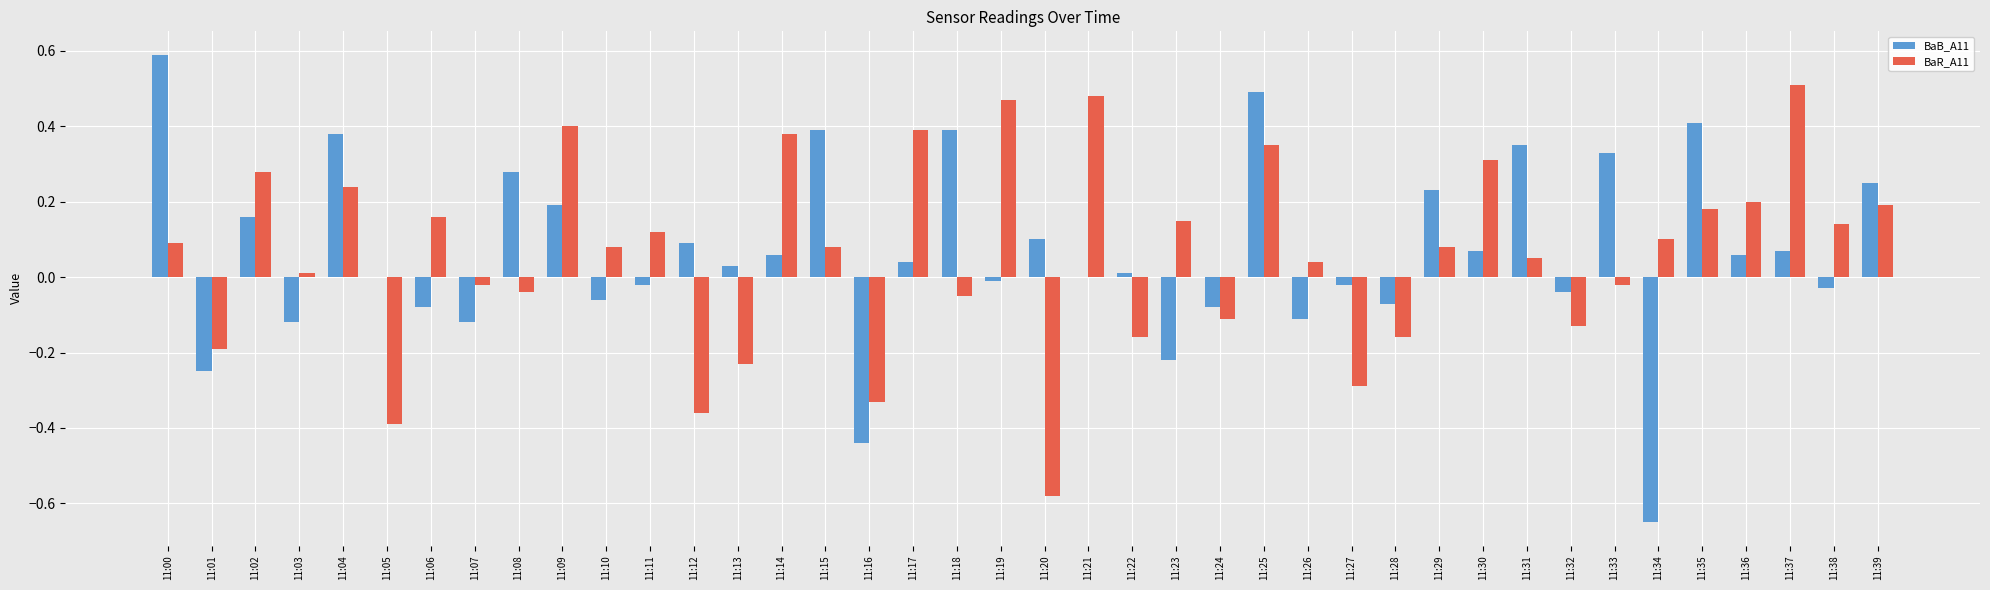

Which category has the highest value across all series?

11:00